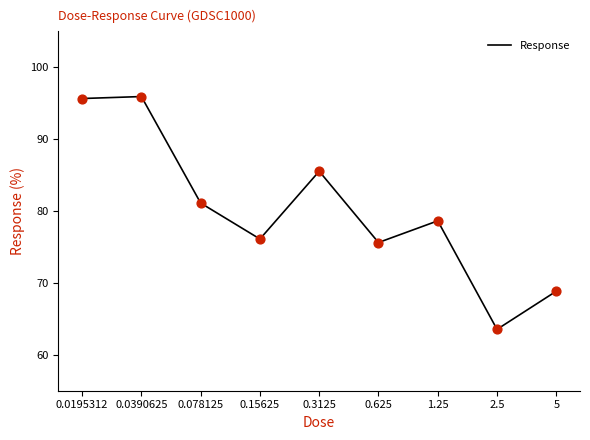

What is the minimum value shown in the chart?

63.5